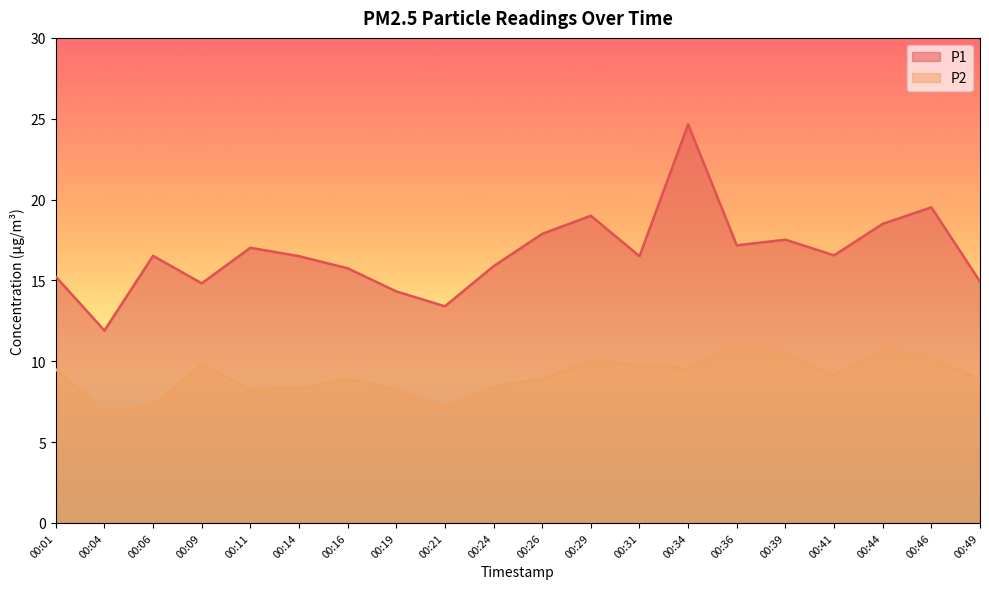

The value of P1 at 00:26 is 10.5. True or false?

False